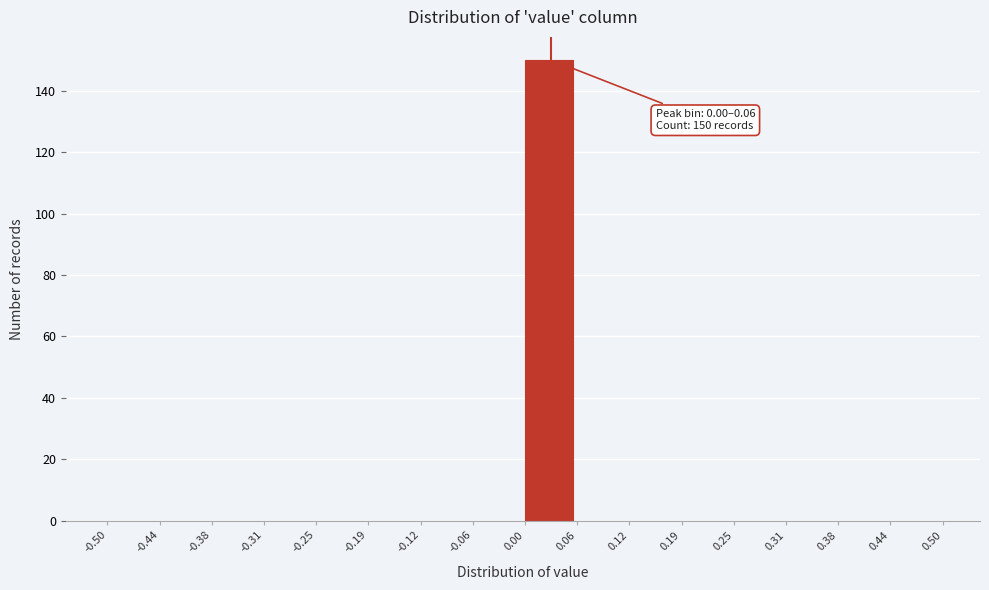

Over which range of the x-axis is the bar tallest?

0.00 to 0.06